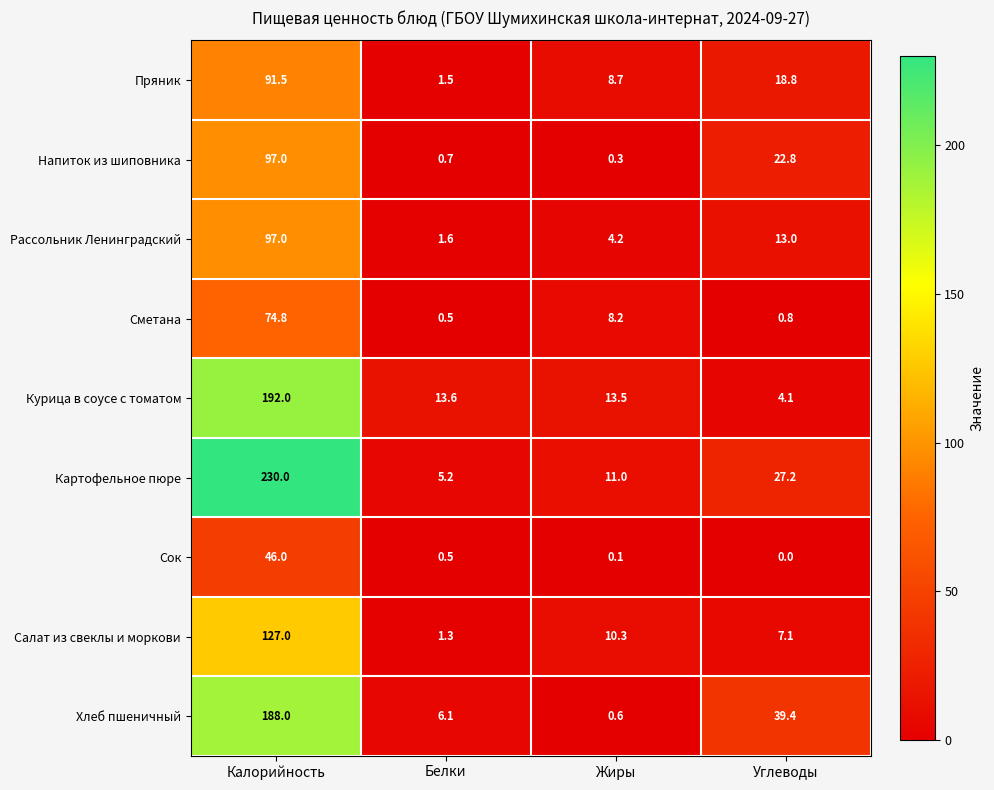

At which label does Рассольник Ленинградский first exceed 13?

Калорийность